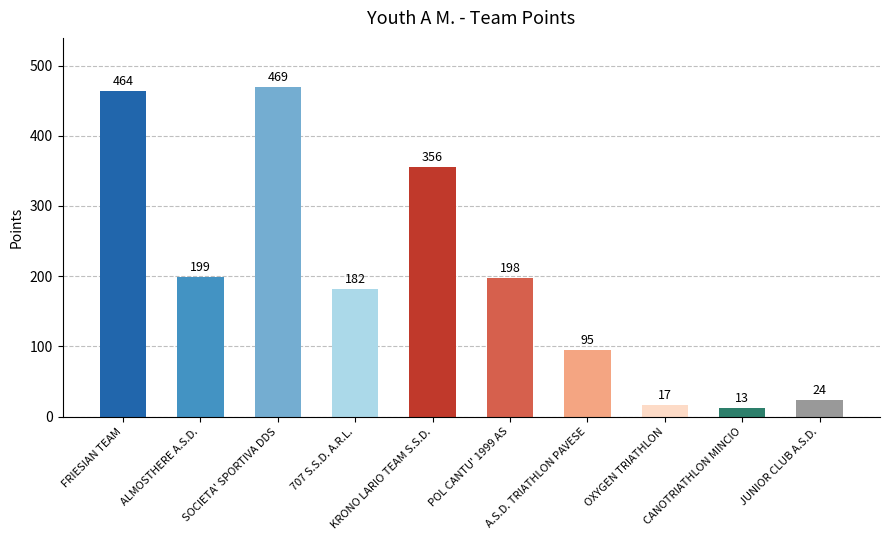

The value at FRIESIAN TEAM is 673. True or false?

False